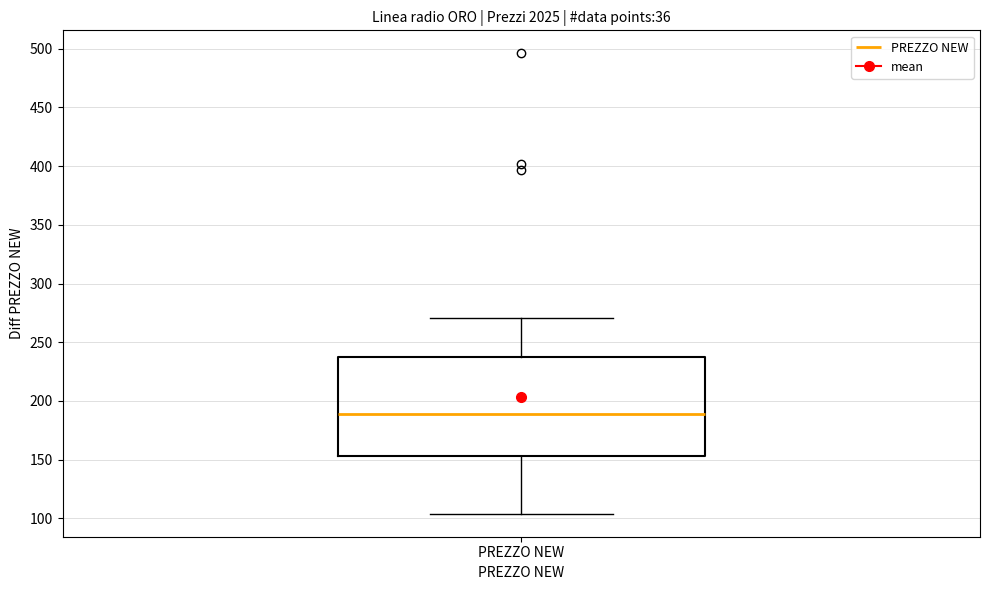

Transcribe this box plot: give where the median line is, the range the box spans, and where the two whiskers end, as read against the y-axis. The values are not printed on the chart, so give them approximately, as read against the axis.

median 190, box 155 to 240, whiskers 105 to 270